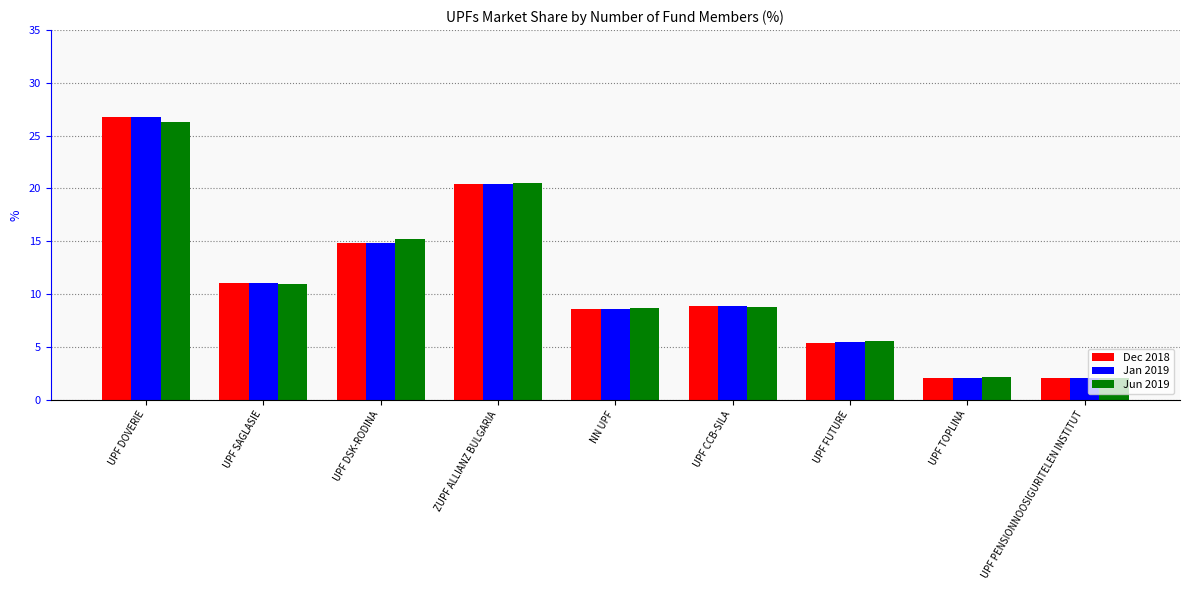

What is the total value across all series at UPF FUTURE?

16.4